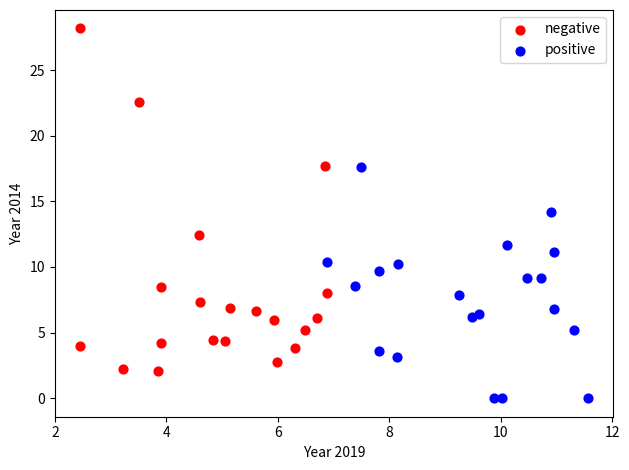

Which series reaches the minimum Y coordinate?

positive